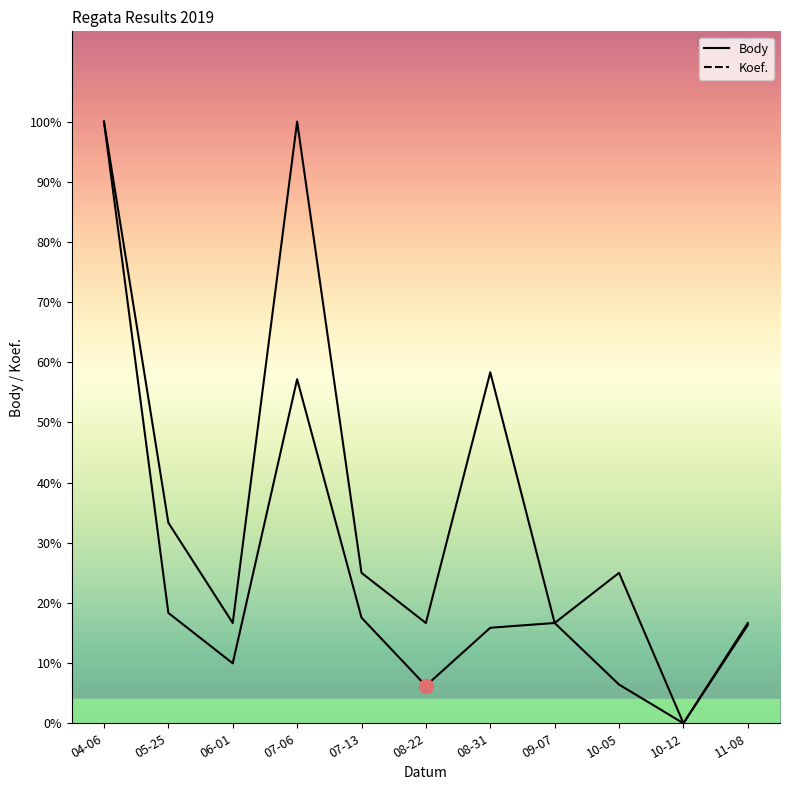

At which category is the sum across all series the highest?

04-06